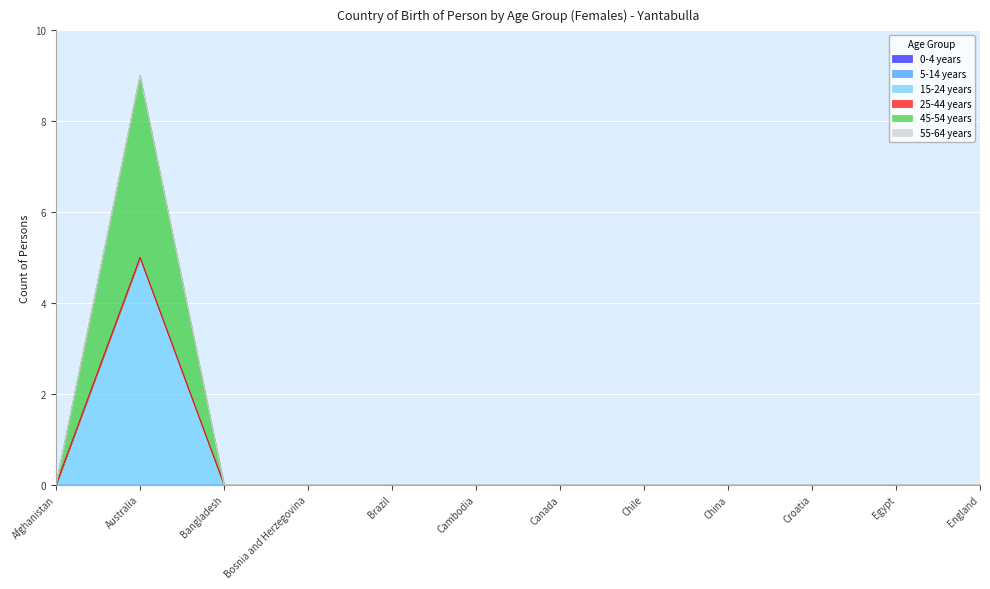

At which category does the chart reach its minimum across all series?

Afghanistan